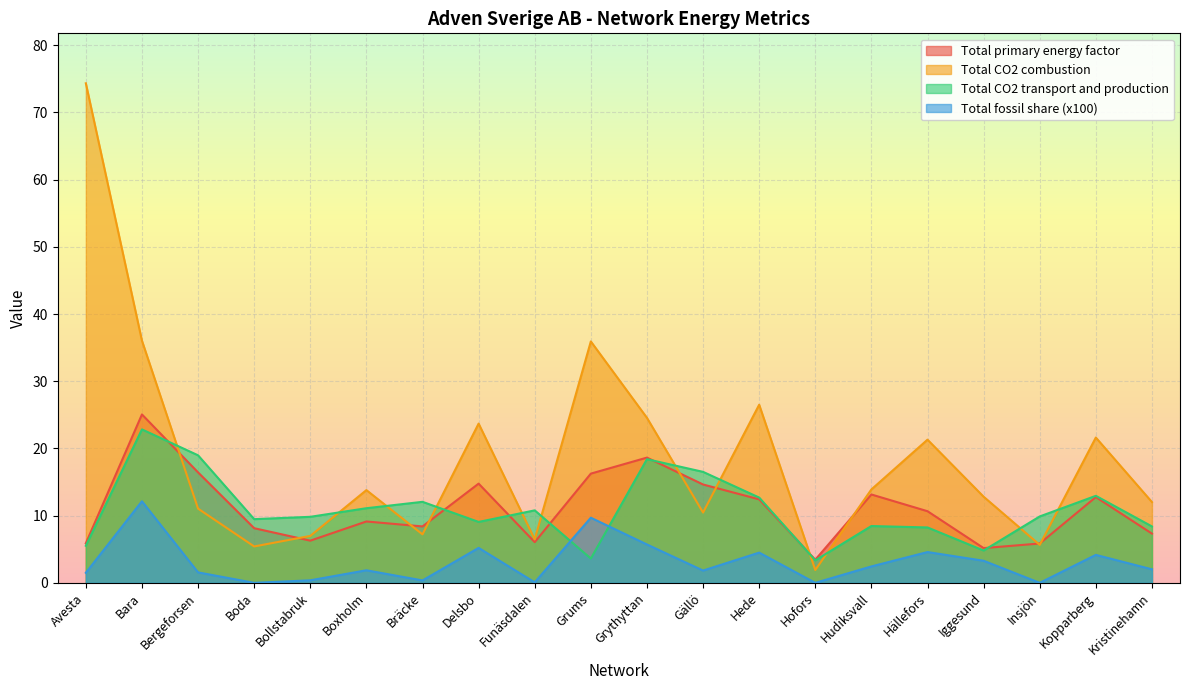

Between Gällö and Hede, which series saw the biggest shift?

Total CO2 combustion